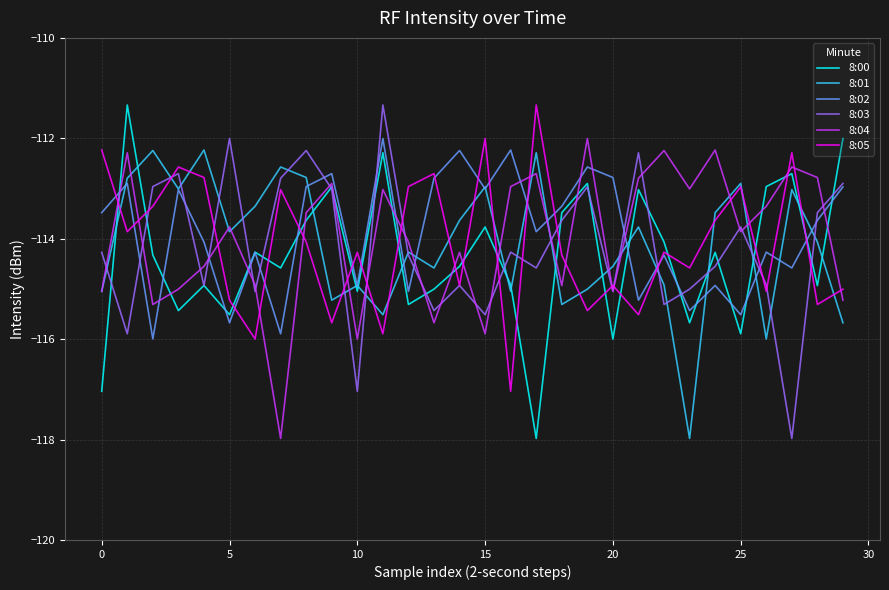

Which series ends up on top after the final intersection of 8:00 and 8:01?

8:00